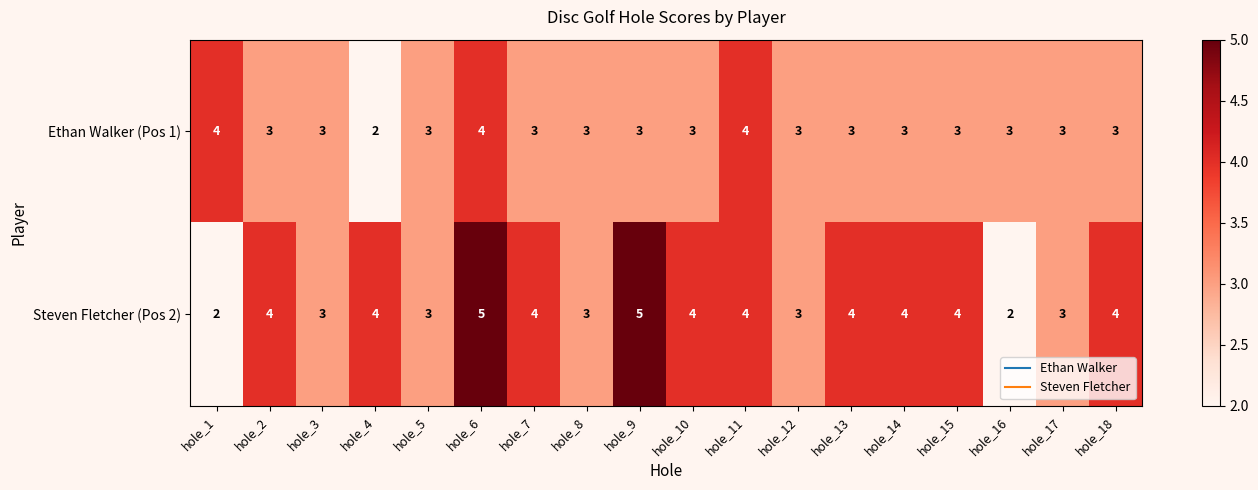

Count the number of categories in the chart.

18